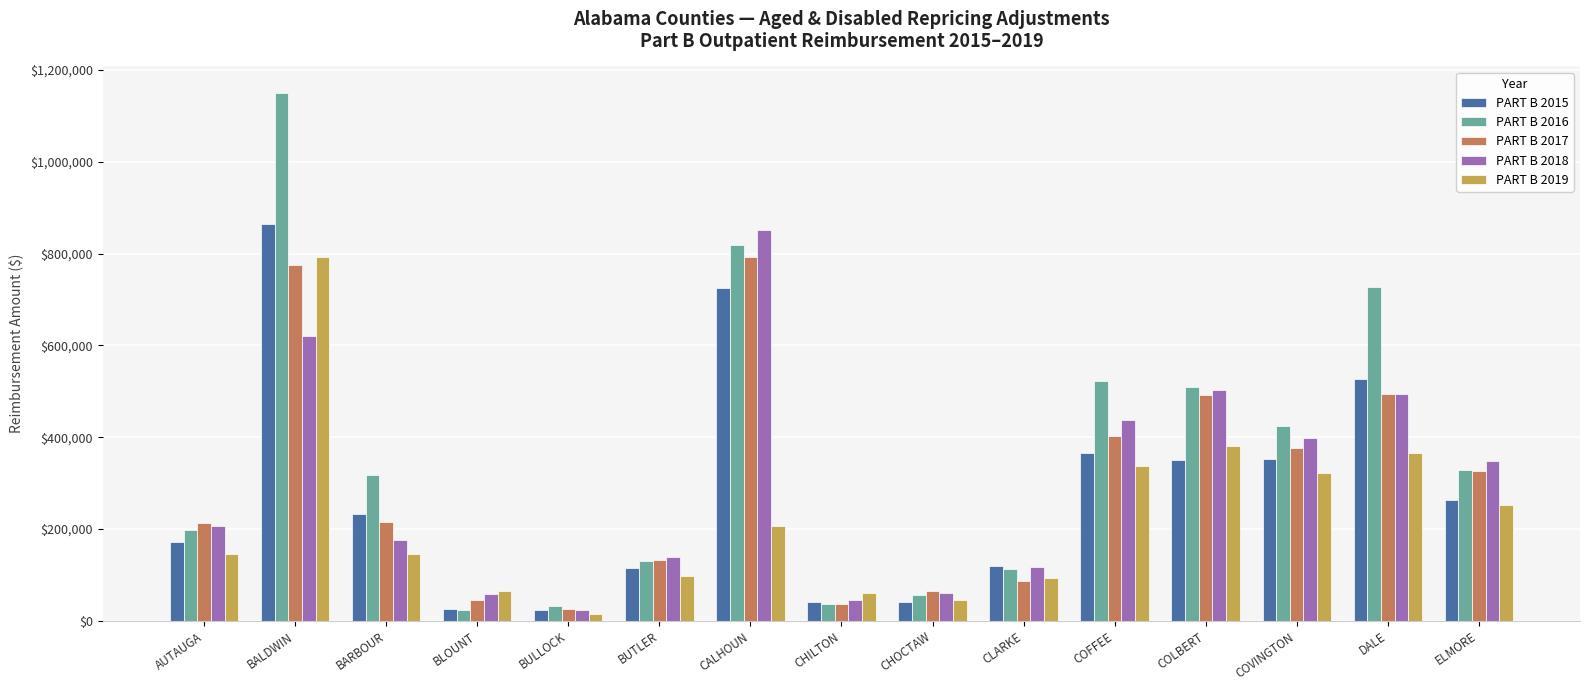

How many categories are shown in the chart?

15